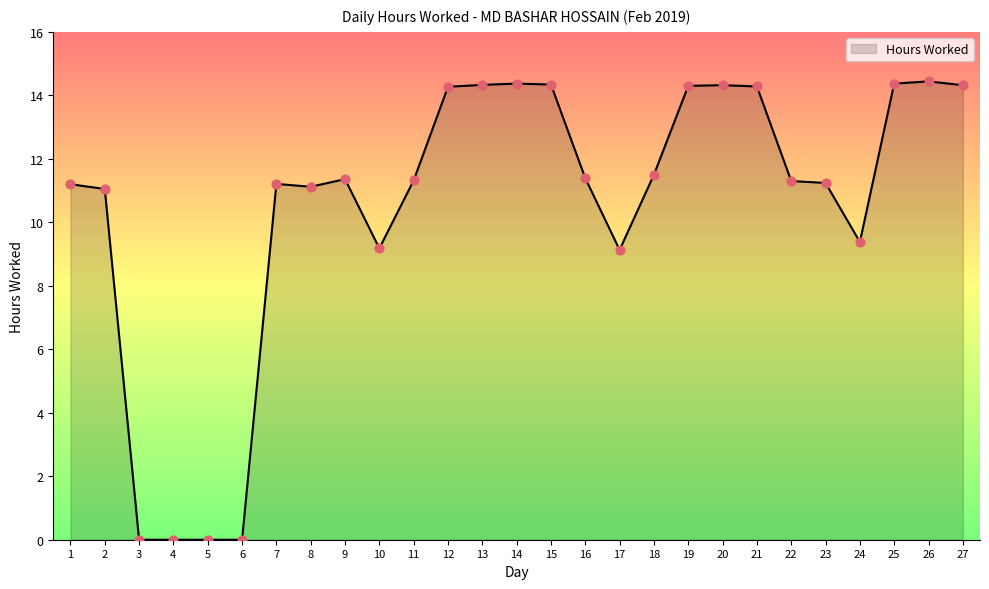

What is the ratio of the value at 9 to the value at 18?

1.0